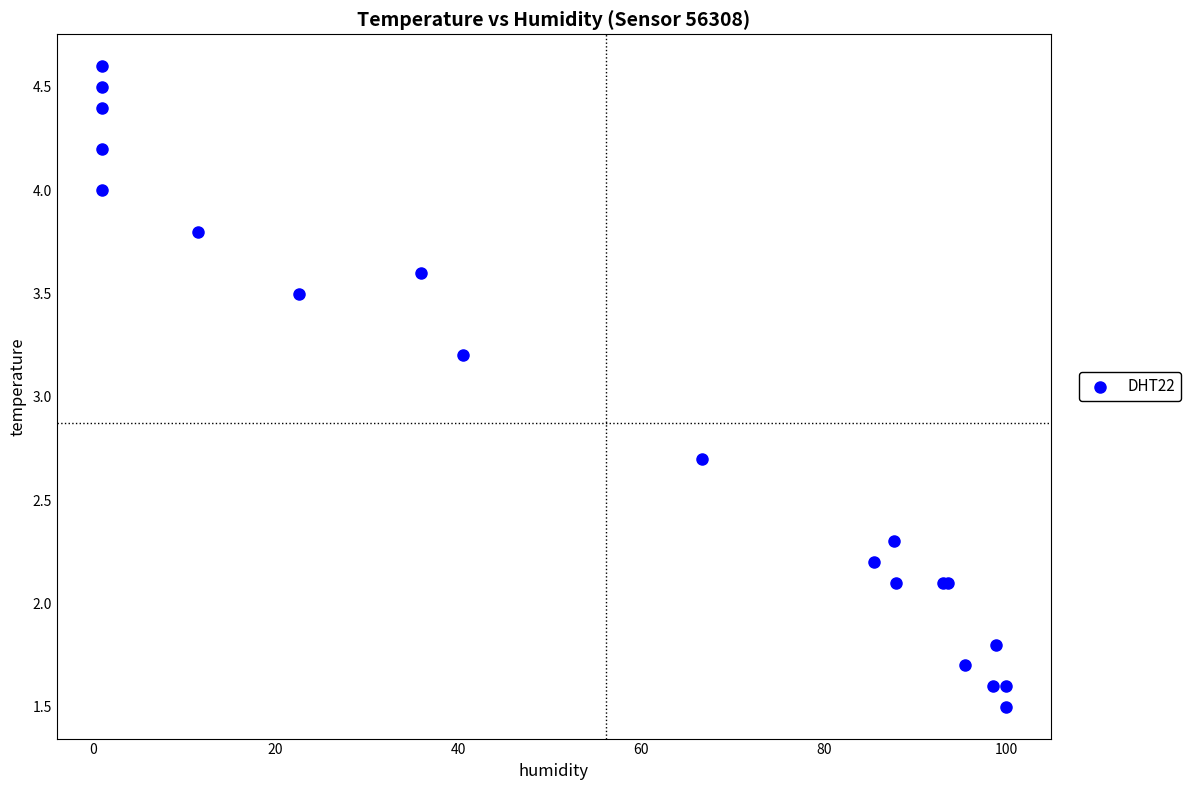

What Y value in the scatter plot is closest to 3?

3.2